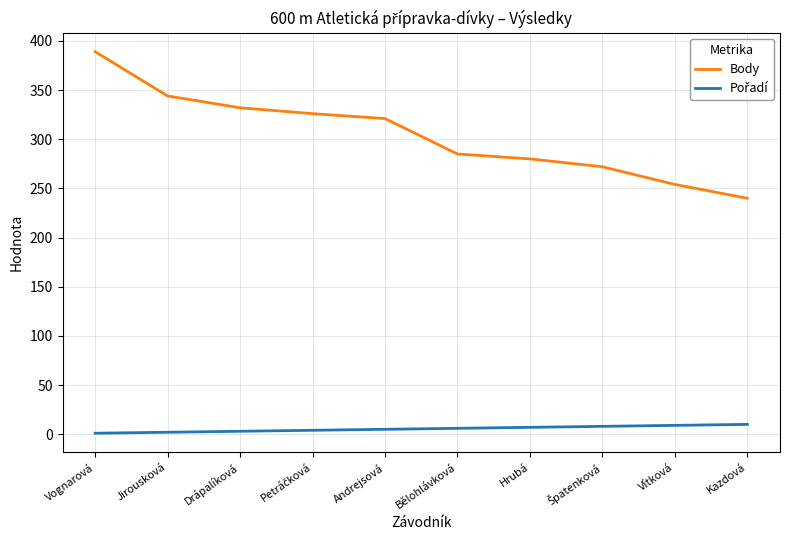

At which category is the sum across all series the highest?

Vognarová